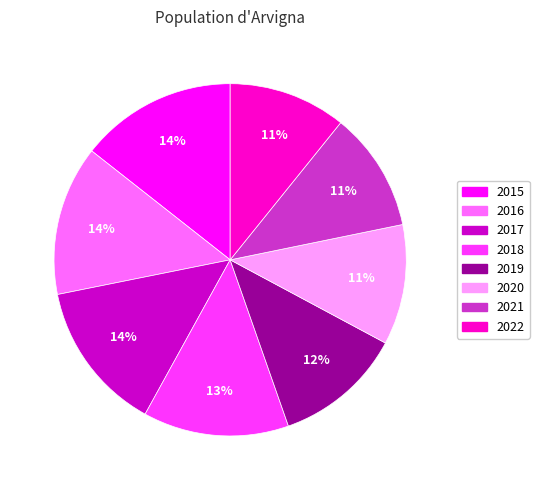

Which category has the biggest portion of the pie?

2015